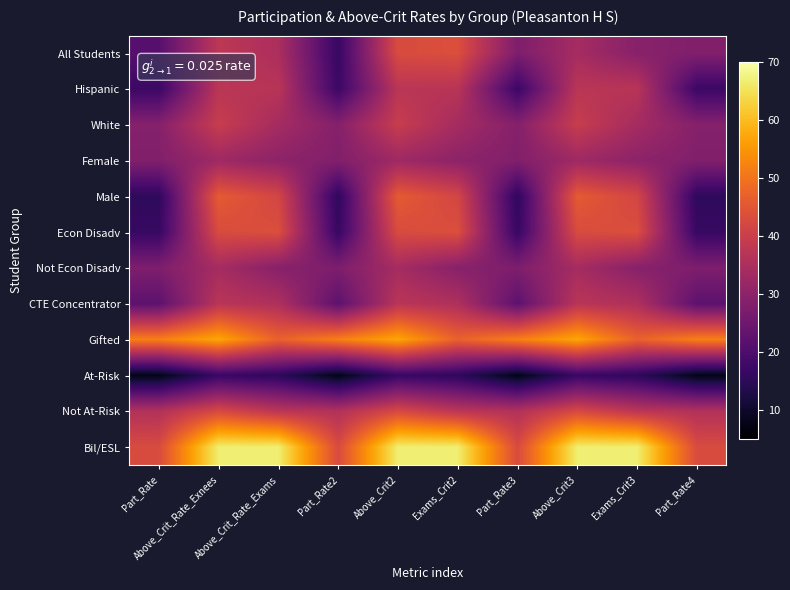

At Above_Crit2, list the series in order from largest to smallest.

Bil/ESL, Gifted, Male, All Students, Econ Disadv, Not At-Risk, White, Hispanic, CTE Concentrator, Not Econ Disadv, Female, At-Risk